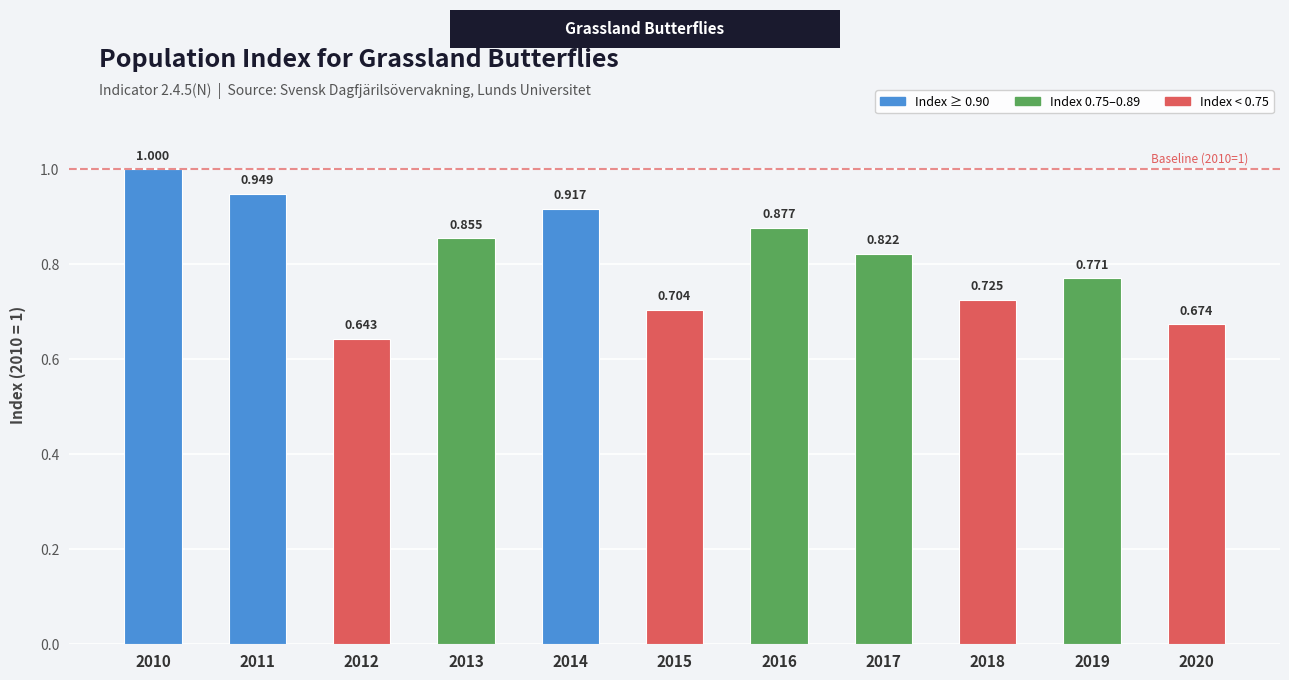

Which has a higher value, 2010 or 2019?

2010